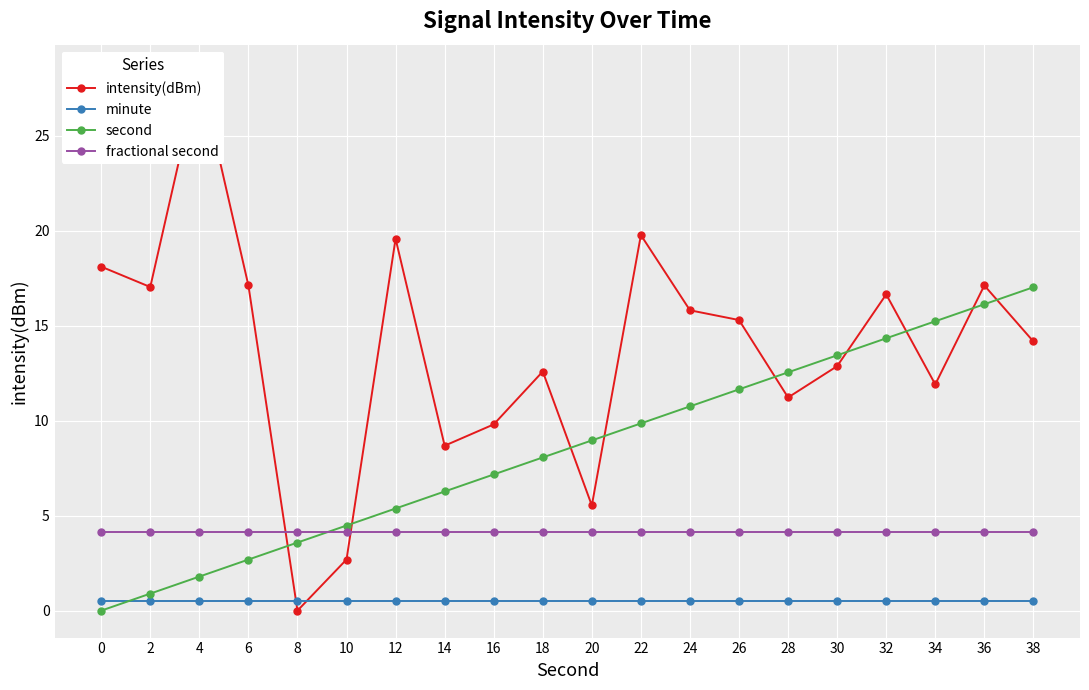

How many positive values does the intensity(dBm) series have?

19